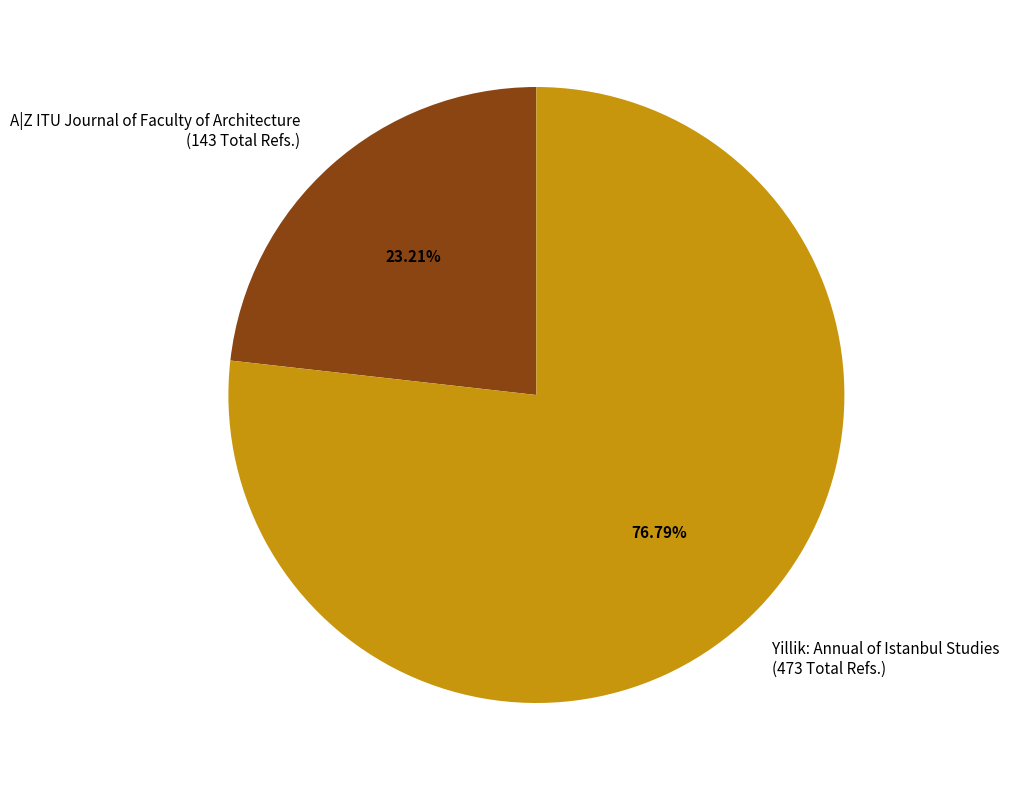

Do A|Z ITU Journal of Faculty of Architecture (143 Total Refs.) and Yillik: Annual of Istanbul Studies (473 Total Refs.) together represent more than half of the pie?

Yes